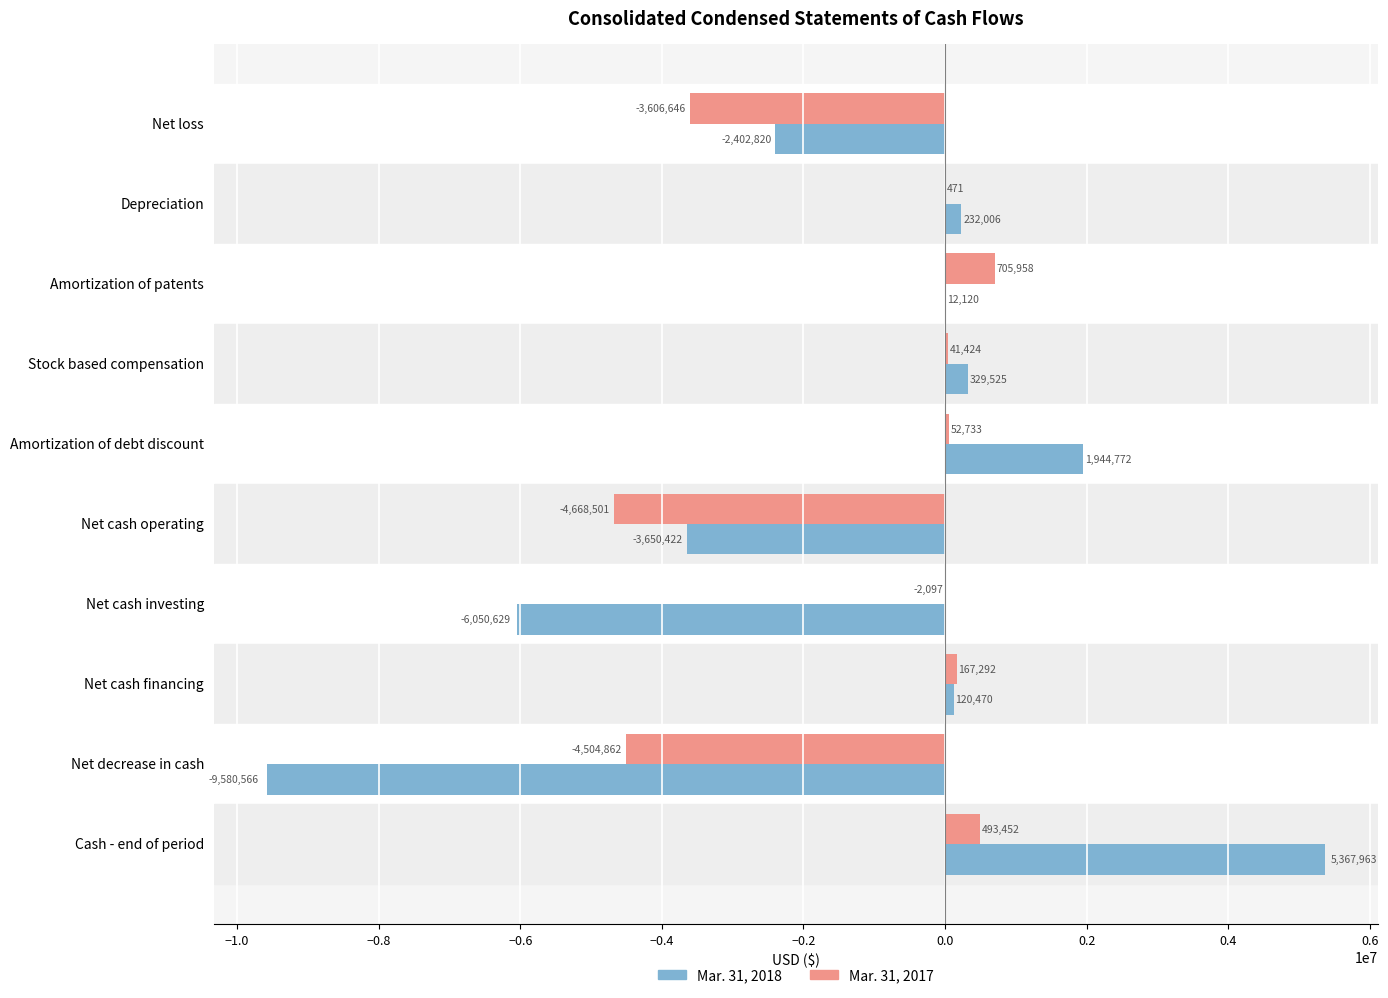

At which category is the sum across all series the highest?

Cash - end of period